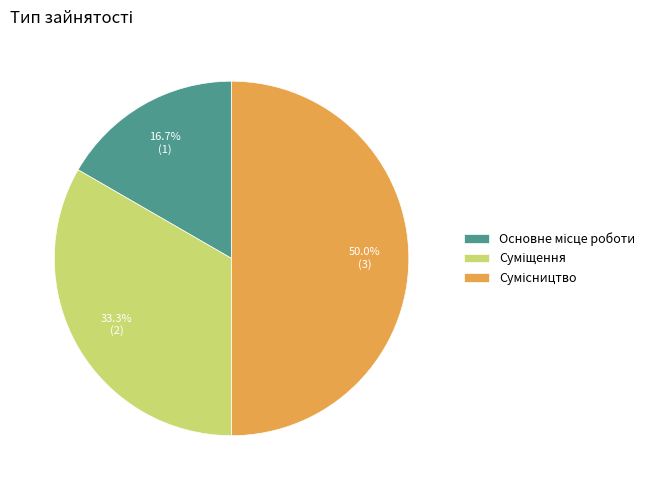

Is it true that Суміщення is 21% of the pie?

False